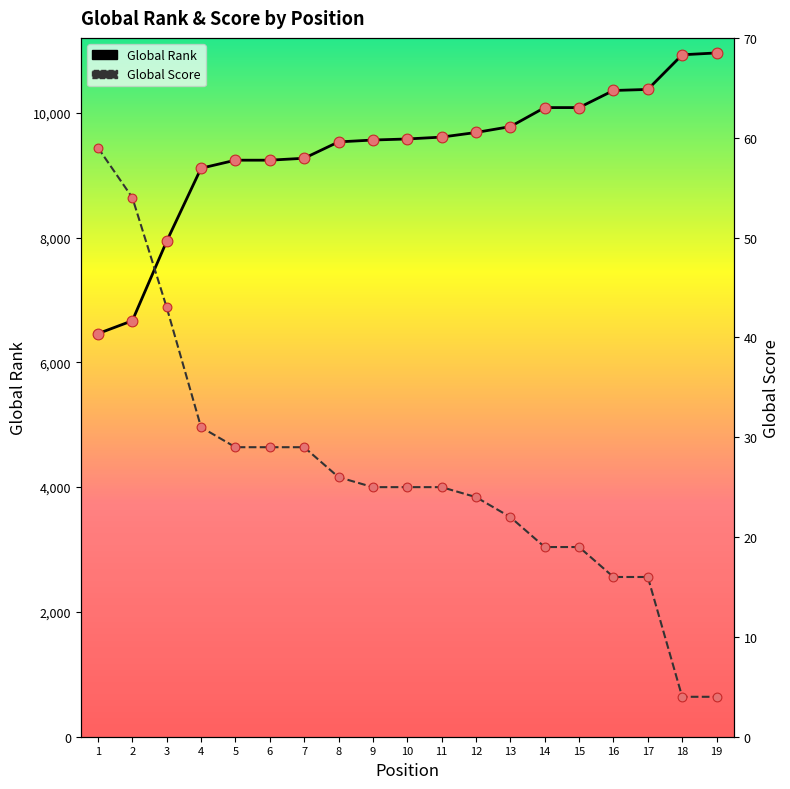

At which category is the sum across all series the highest?

19